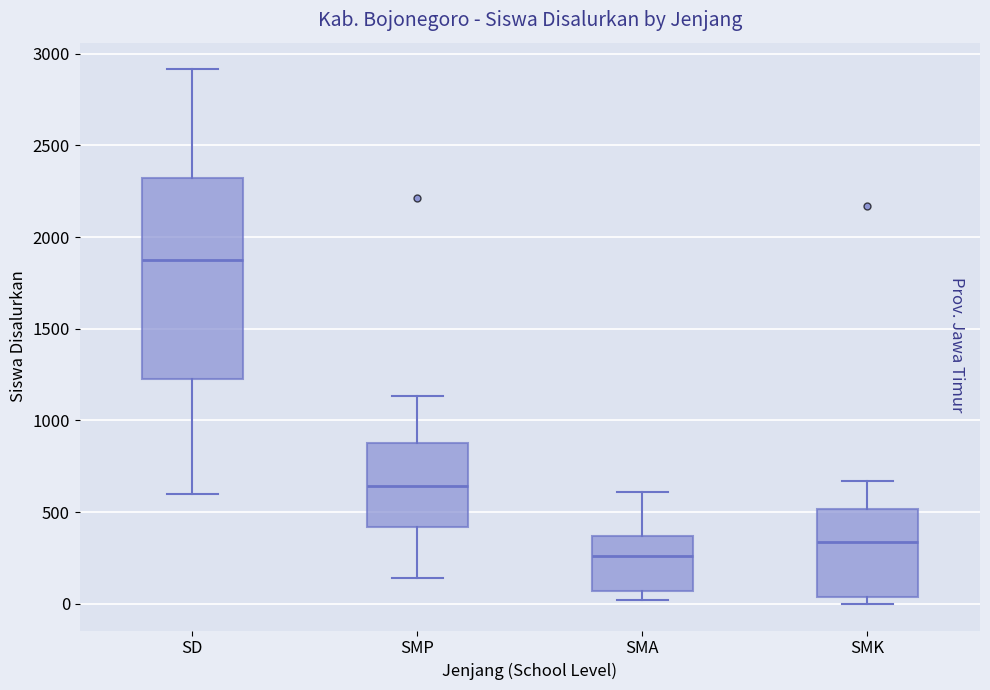

Which box is the tallest, from its lower edge to its upper edge?

SD